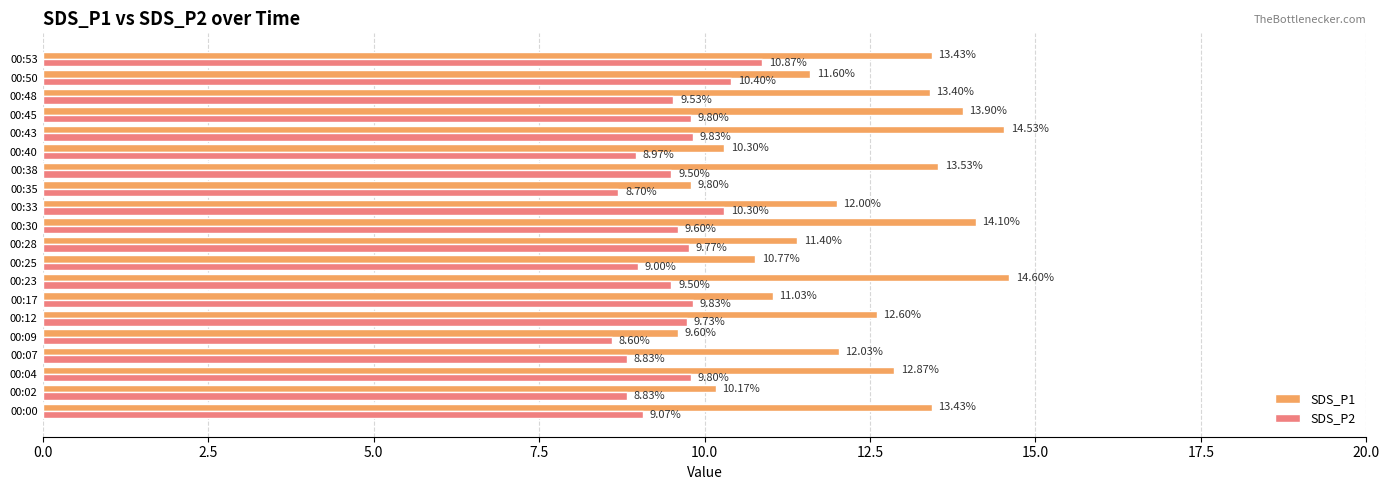

What is the total value across all series at 00:40?

19.3